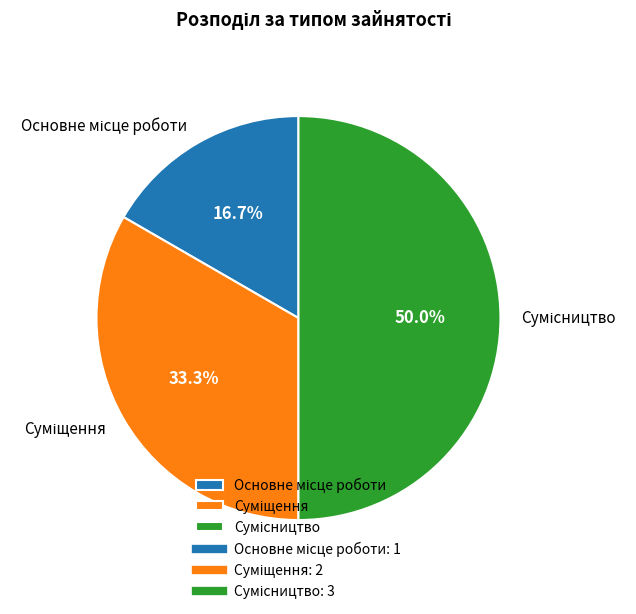

To the nearest percent, what is the combined percentage of Сумісництво and Основне місце роботи?

67%